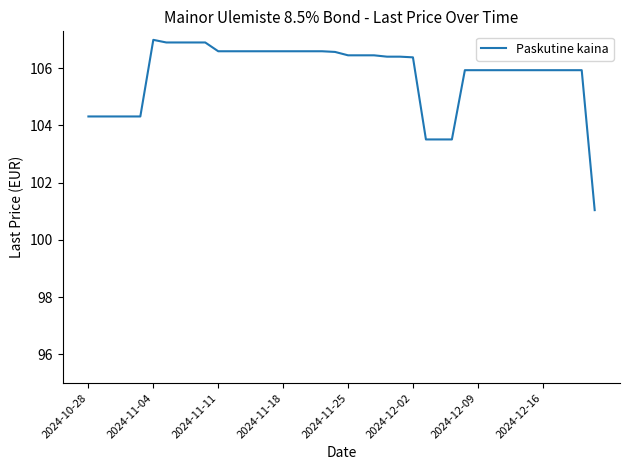

What is the difference between the maximum and minimum values?

5.9